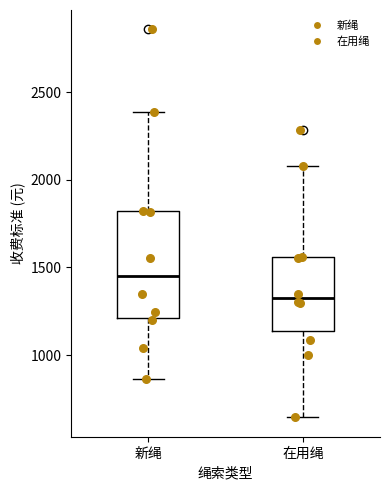

Reading left to right, transcribe this box plot: for each box, give where its median line is, the range the box spans, and where its two whiskers end, as read against the y-axis. The values are not printed on the chart, so give them approximately, as read against the axis.

新绳: median 1450, box 1200 to 1800, whiskers 850 to 2400
在用绳: median 1350, box 1150 to 1550, whiskers 650 to 2100